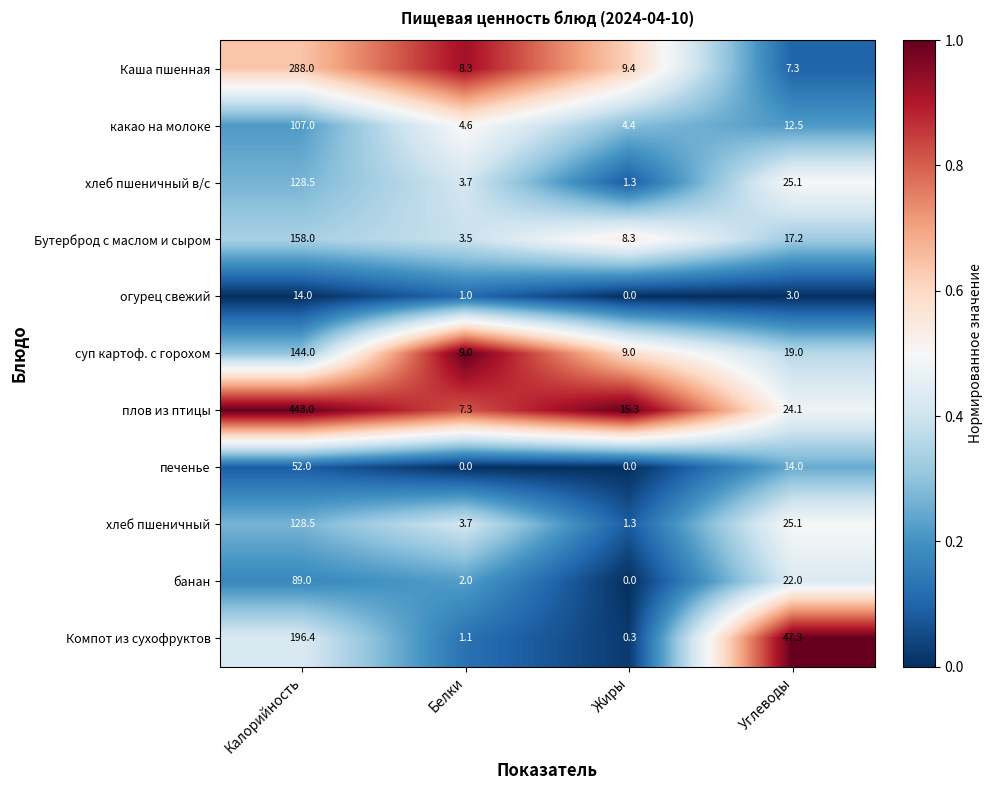

What is the difference between the maximum and minimum values in the Каша пшенная series?

280.7